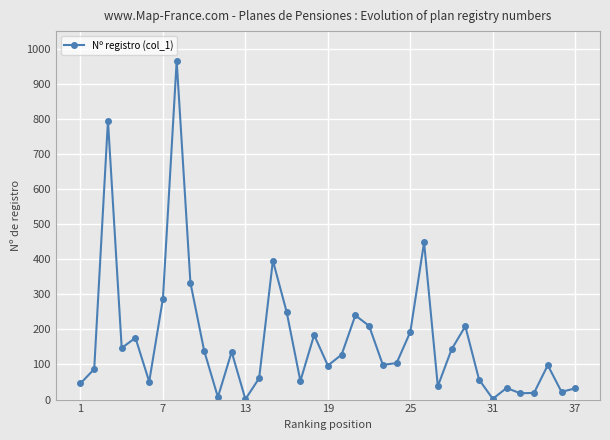

True or false: there are more than 1 points higher than both neighbors.

True